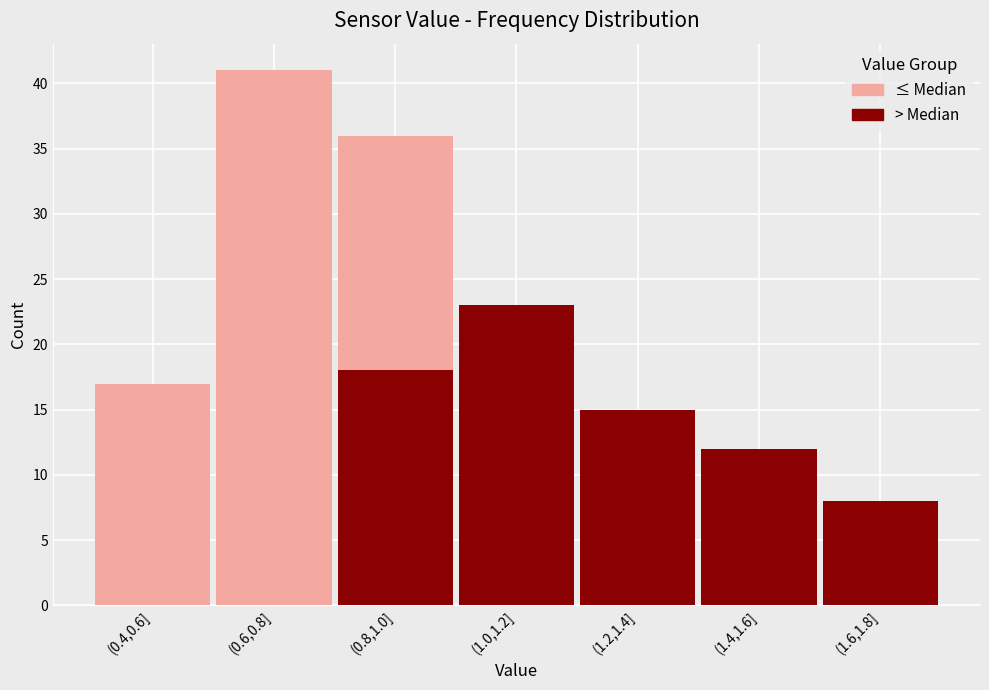

Reading right to left, what are the values for > Median?

(1.6,1.8]=8	(1.4,1.6]=12	(1.2,1.4]=15	(1.0,1.2]=23	(0.8,1.0]=18	(0.6,0.8]=0	(0.4,0.6]=0